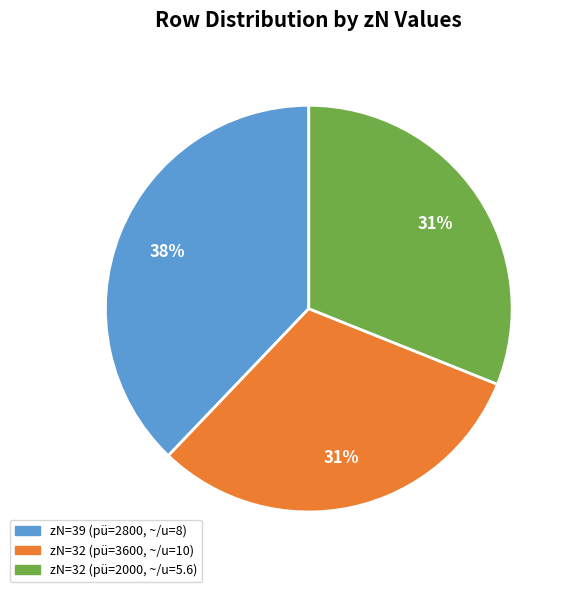

Is there a majority slice in this chart?

No